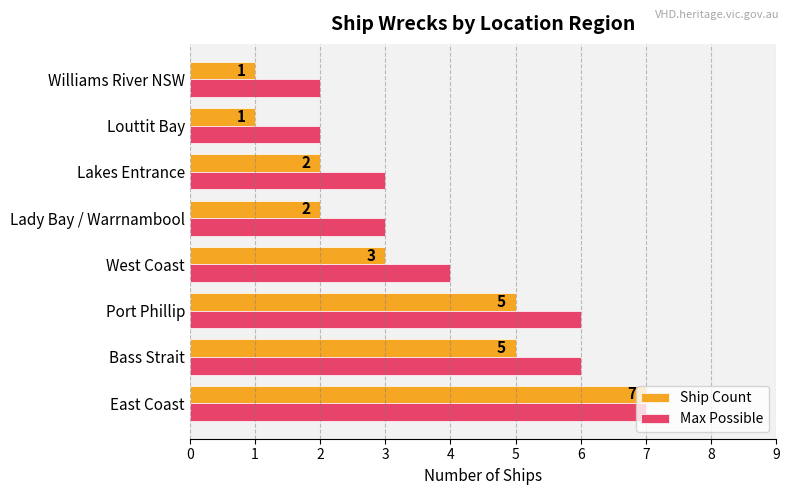

What is the difference between the maximum and minimum values in the Max Possible series?

5